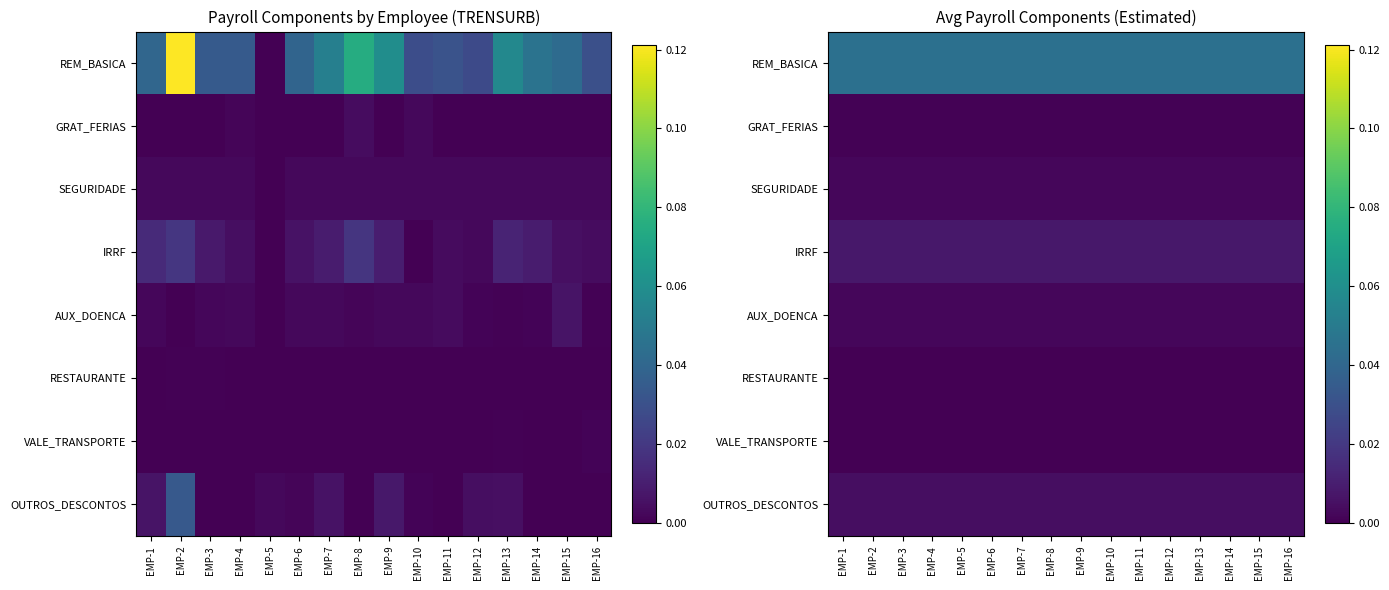

How many distinct data groups are displayed?

8